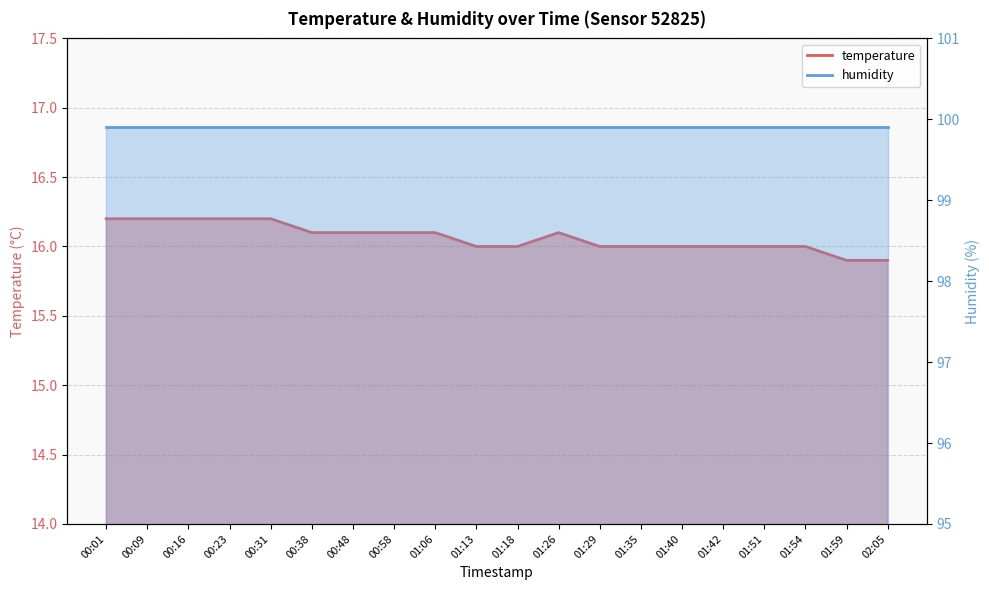

What is the maximum value shown in the chart?

16.2